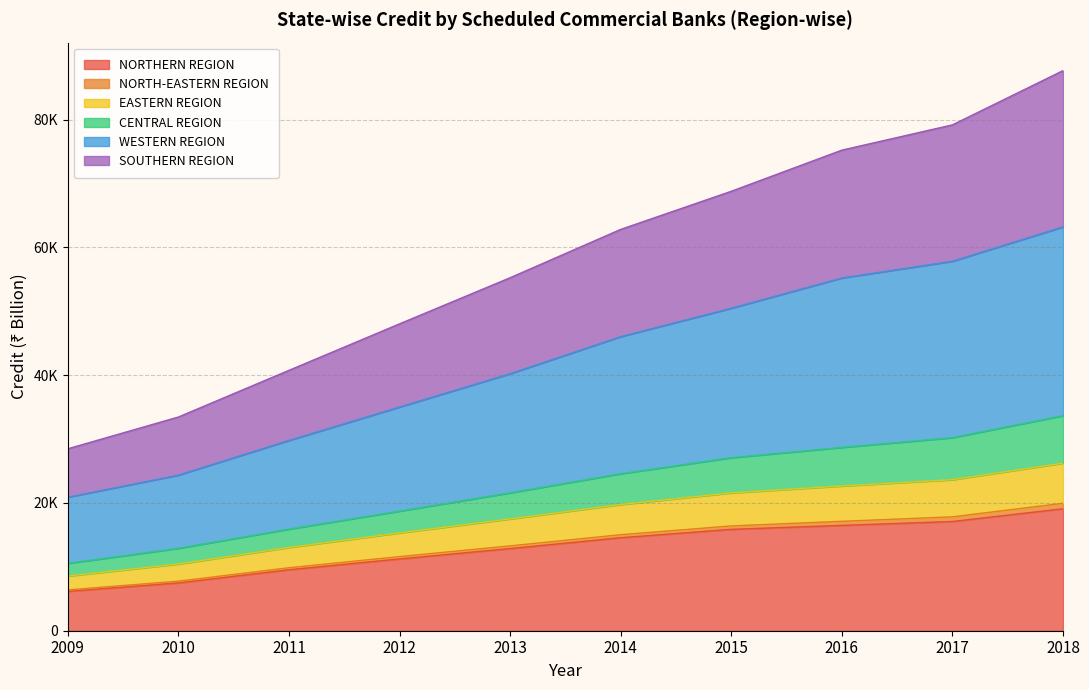

Does the chart have visible grid lines?

Yes